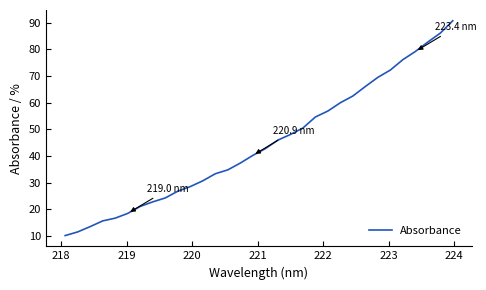

What is the maximum value shown in the chart?

90.7